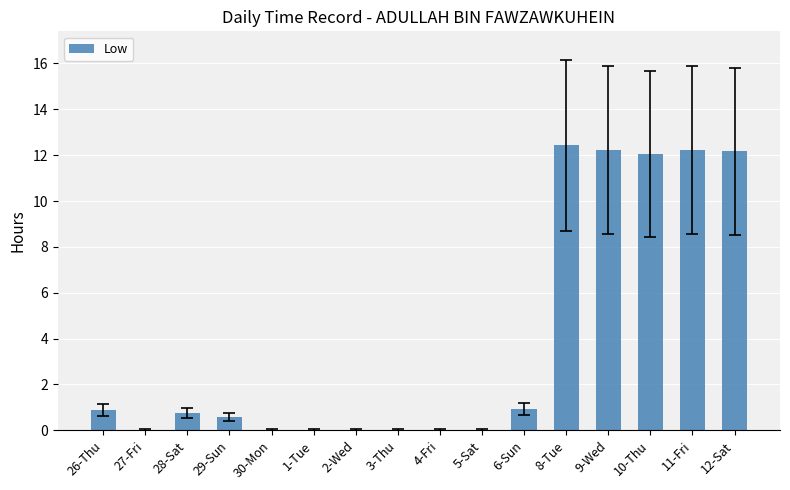

What is the sum of all values?

64.2